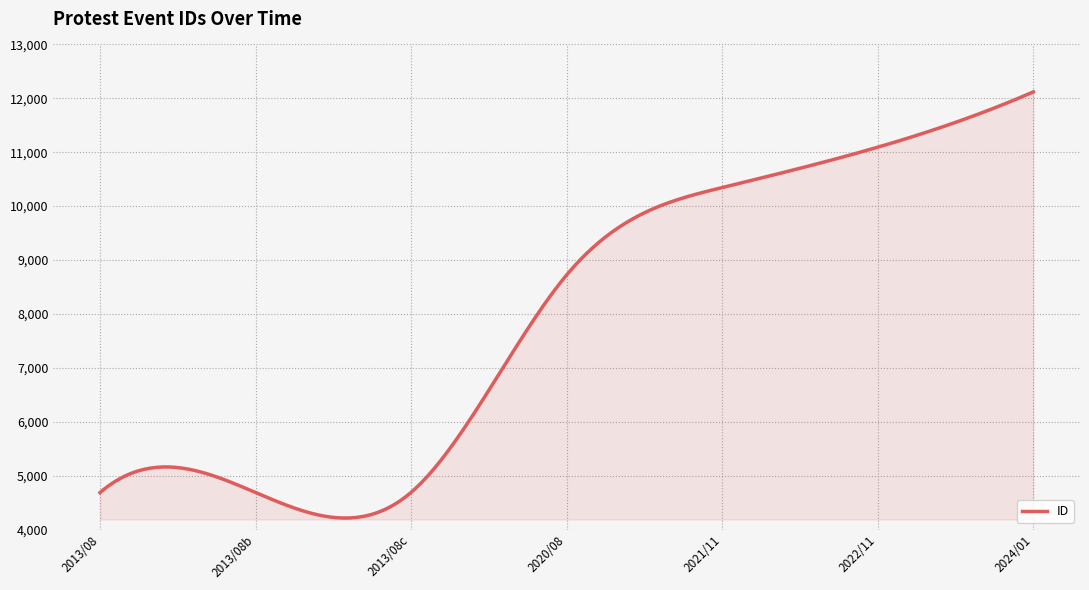

Count the number of categories in the chart.

300